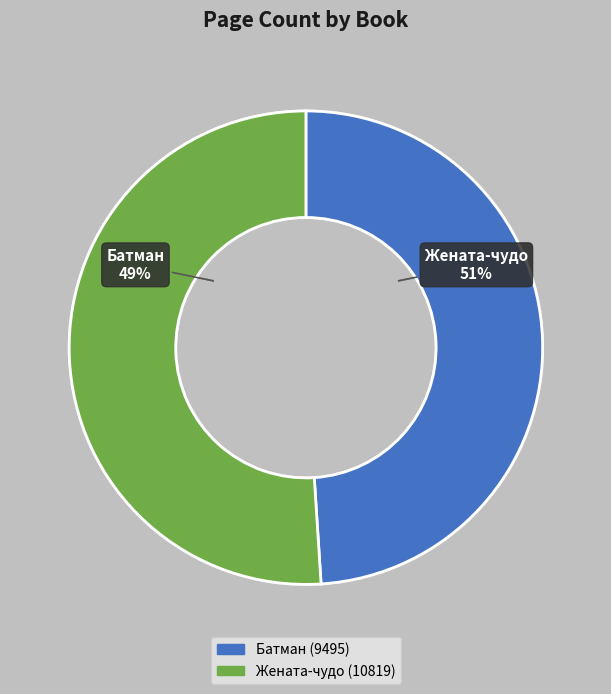

To the nearest percent, what is the difference between the largest and smallest slice percentages?

2%